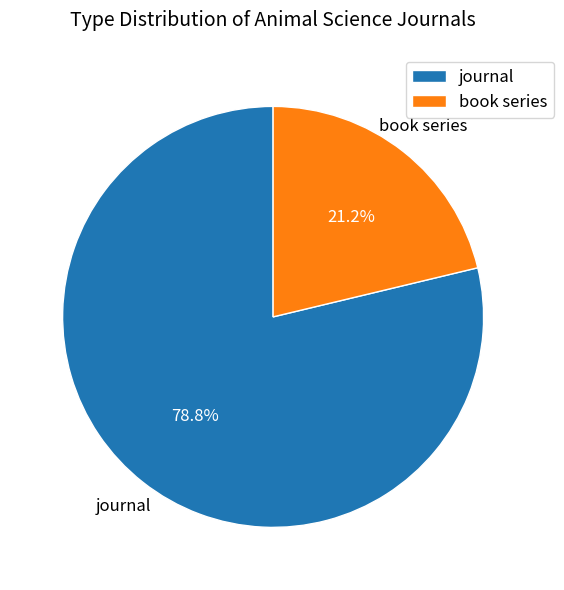

Is it true that book series is 21% of the pie?

True